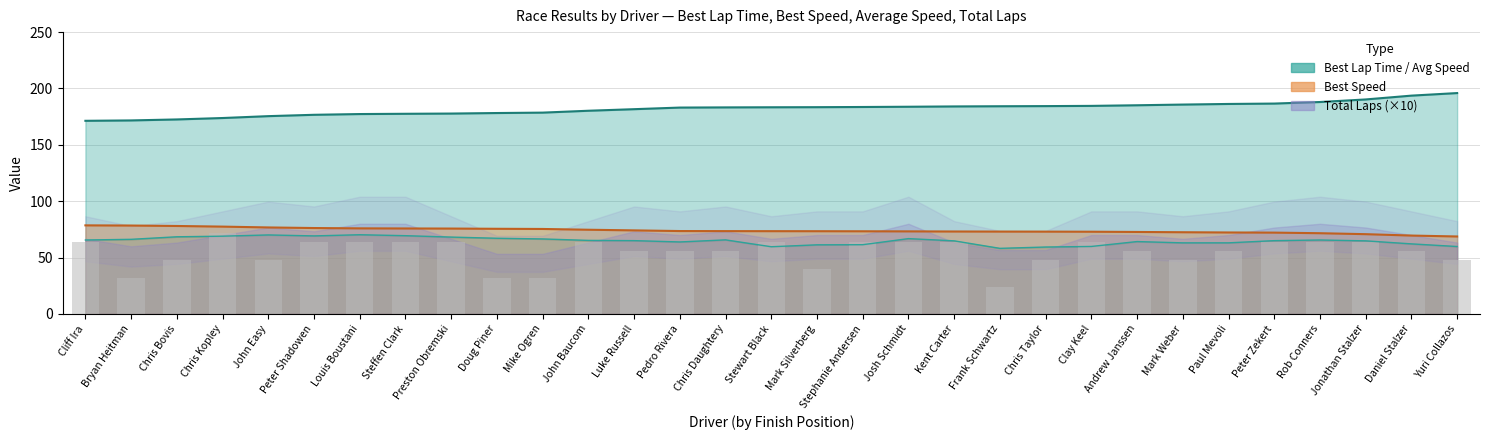

What is the value of the Best Lap time bar at the 30th from the left?

193.7